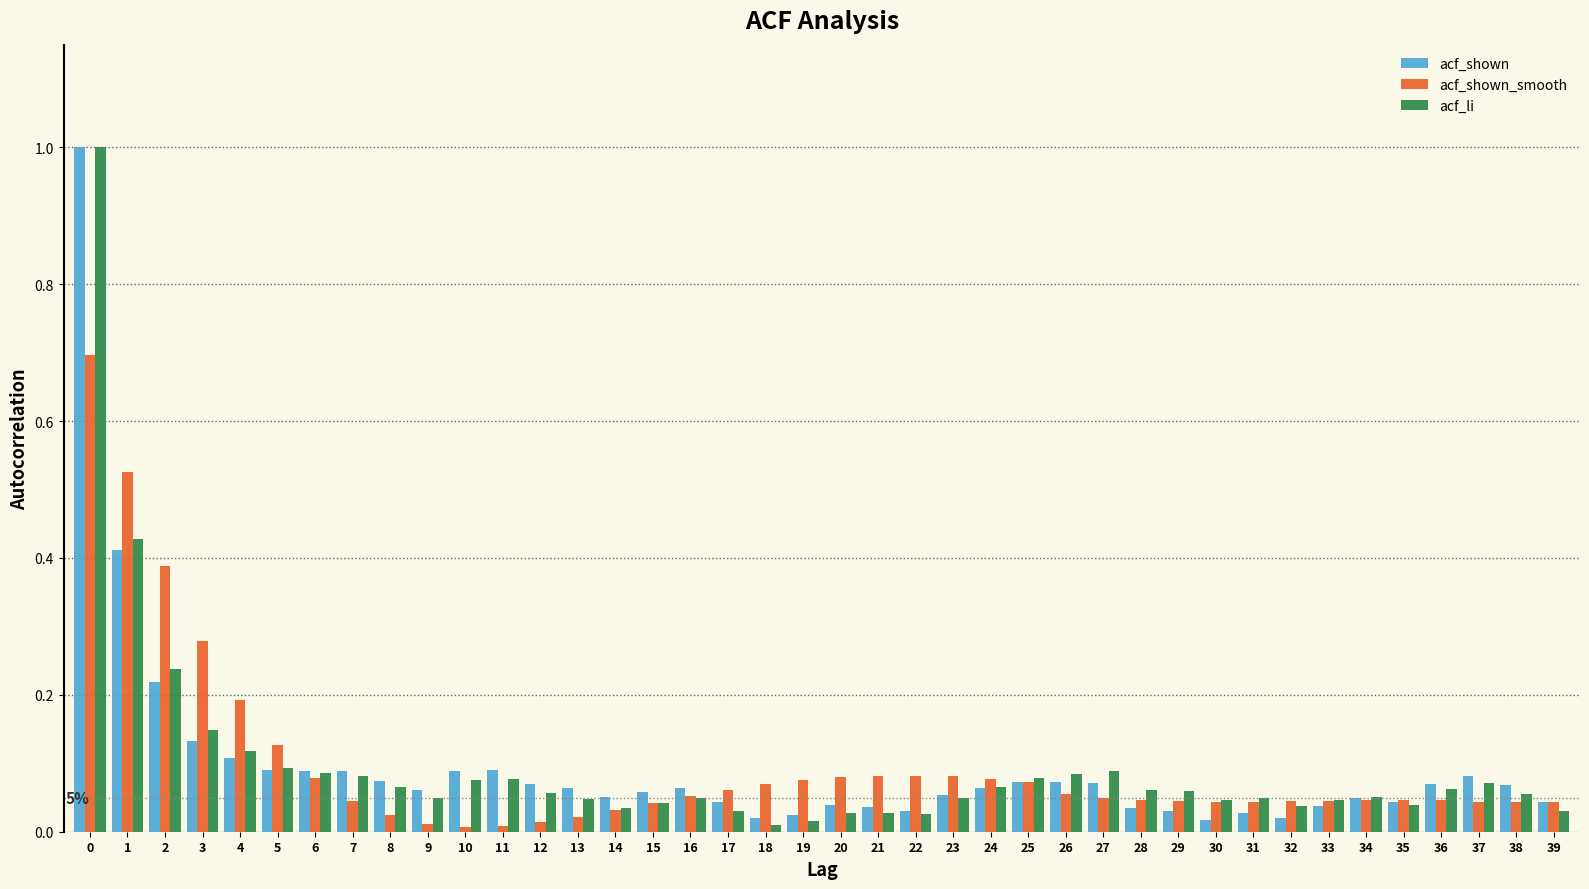

Is the value of acf_shown at 0 greater than the value of acf_shown_smooth at 22?

Yes